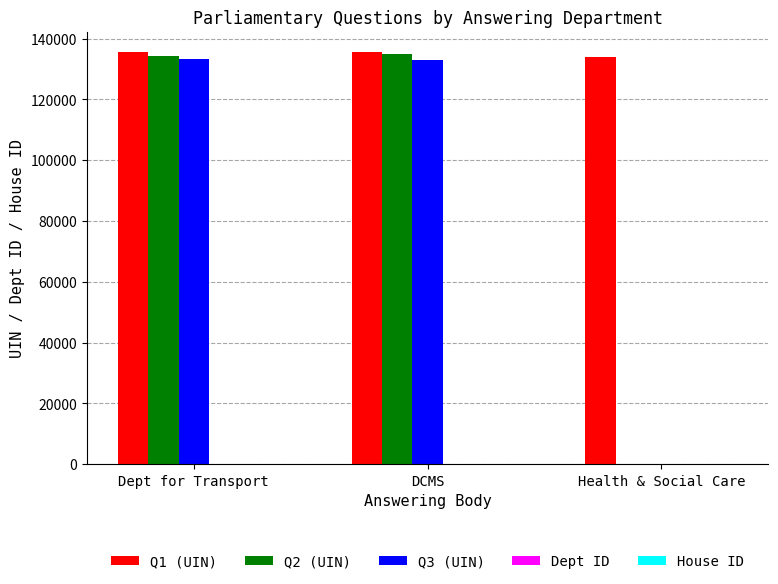

True or false: Q2 (UIN) has a value of 135079 at DCMS.

True